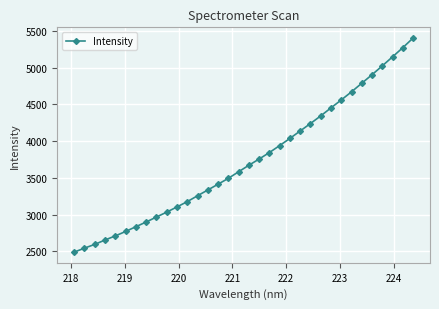

What is the difference between the maximum and minimum values?

2913.6